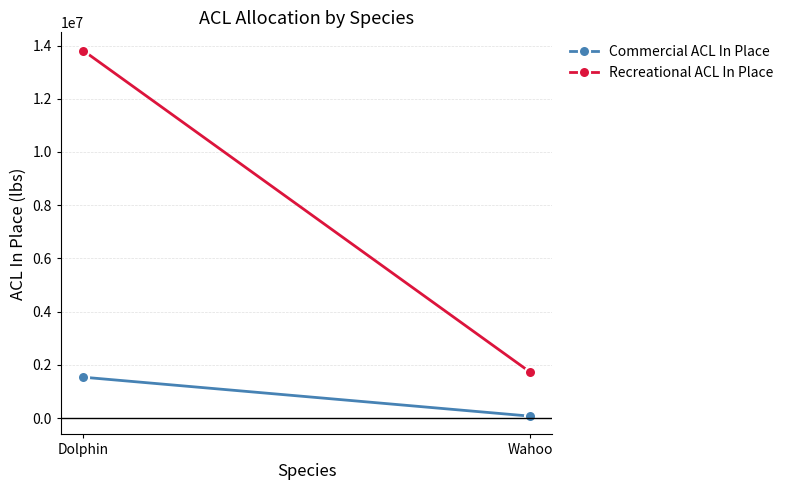

At Dolphin, list the series in order from smallest to largest.

Commercial ACL In Place, Recreational ACL In Place